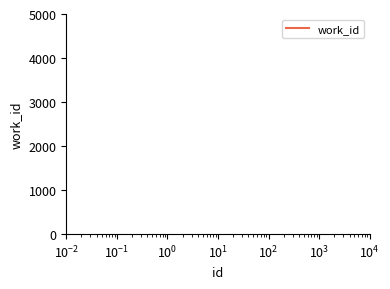

What is the sum of all values?

17613